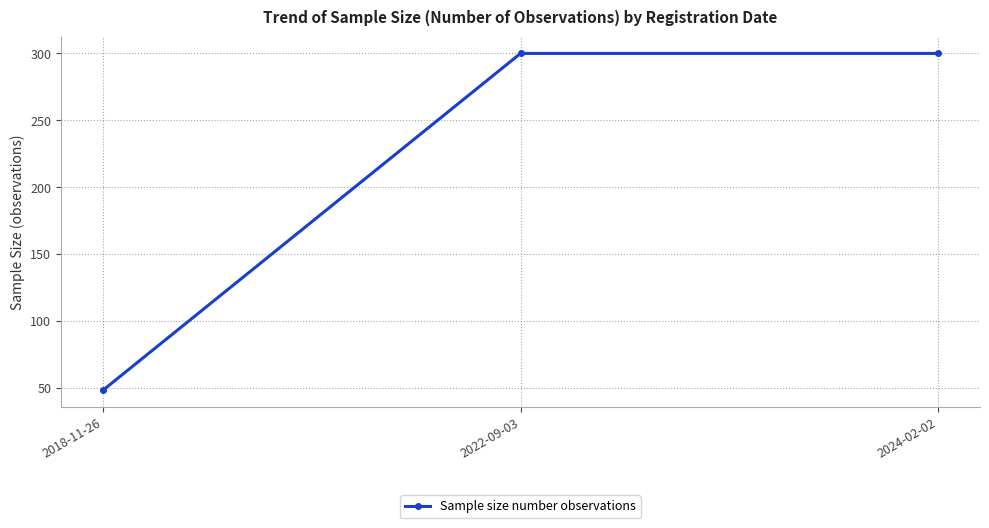

How many values are between 48 and 300?

3